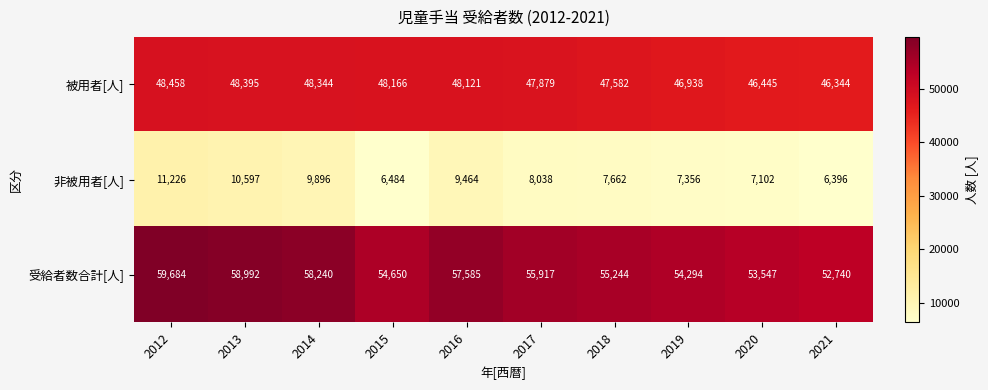

Which label corresponds to the largest value in the chart?

2012